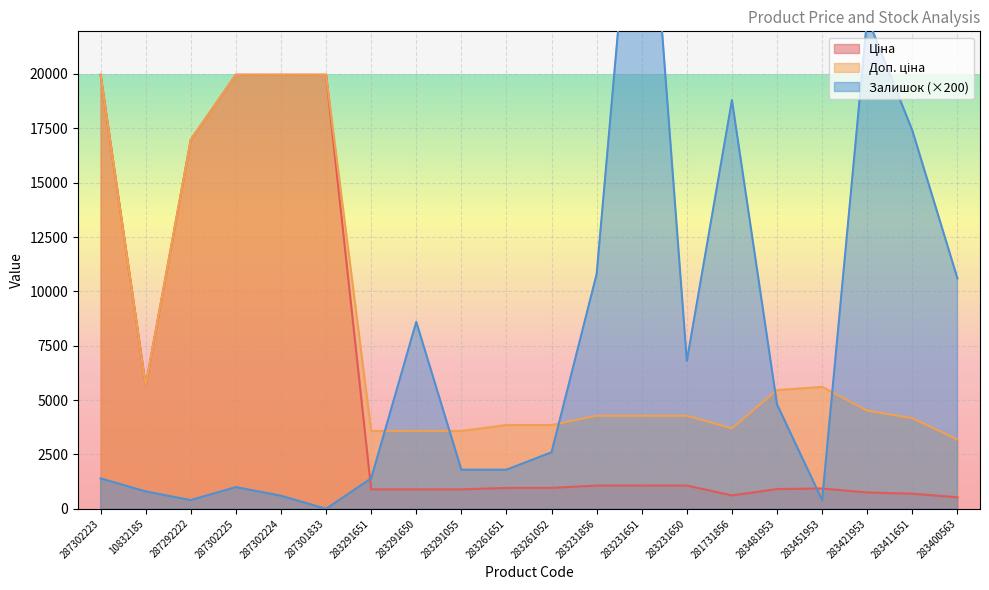

Reading right to left, extract all data points from this chart.

Ціна: 283400563=531.3	283411651=694.3	283421953=752.2	283451953=934.5	283481953=910.4	281731856=617.0	283231650=1069.8	283231651=1069.8	283231856=1069.8	283261052=963.5	283261651=963.5	283291055=895.9	283291650=895.9	283291651=895.9	287301833=19964.2	287302224=19964.2	287302225=19964.2	287292222=16976.3	10832185=5673.8	287302223=19964.2
Доп. ціна: 283400563=3187.6	283411651=4165.6	283421953=4513.3	283451953=5607.2	283481953=5462.3	281731856=3701.9	283231650=4279.1	283231651=4279.1	283231856=4279.1	283261052=3854.0	283261651=3854.0	283291055=3583.6	283291650=3583.6	283291651=3583.6	287301833=19964.2	287302224=19964.2	287302225=19964.2	287292222=16976.3	10832185=5673.8	287302223=19964.2
Залишок: 283400563=10600.0	283411651=17400.0	283421953=22600.0	283451953=400.0	283481953=4800.0	281731856=18800.0	283231650=6800.0	283231651=34400.0	283231856=10800.0	283261052=2600.0	283261651=1800.0	283291055=1800.0	283291650=8600.0	283291651=1400.0	287301833=0.0	287302224=600.0	287302225=1000.0	287292222=400.0	10832185=800.0	287302223=1400.0